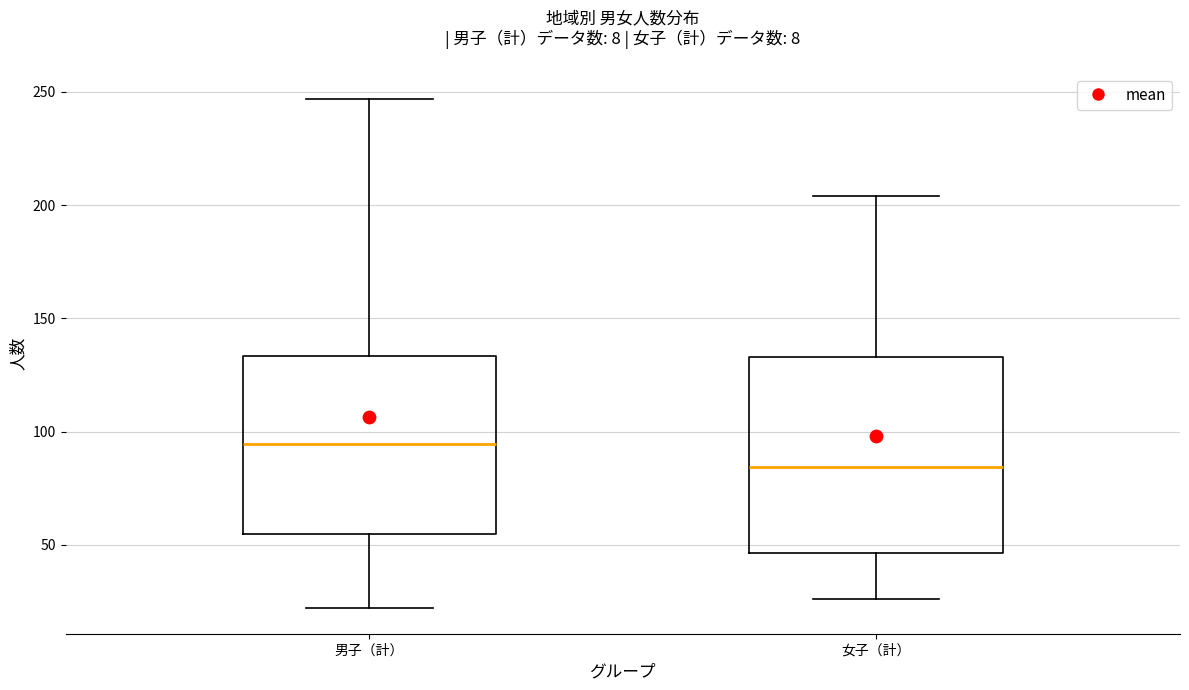

Reading left to right, transcribe this box plot: for each box, give where its median line is, the range the box spans, and where its two whiskers end, as read against the y-axis. The values are not printed on the chart, so give them approximately, as read against the axis.

男子（計）: median 95, box 55 to 135, whiskers 20 to 245
女子（計）: median 85, box 45 to 135, whiskers 25 to 205